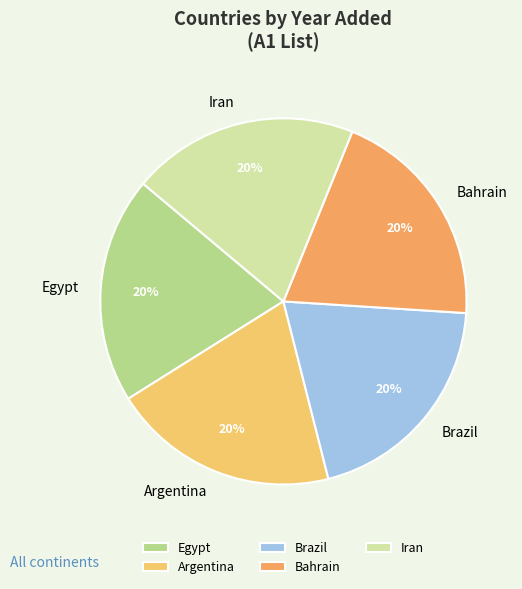

To the nearest percent, what is the combined percentage of Bahrain and Iran?

40%